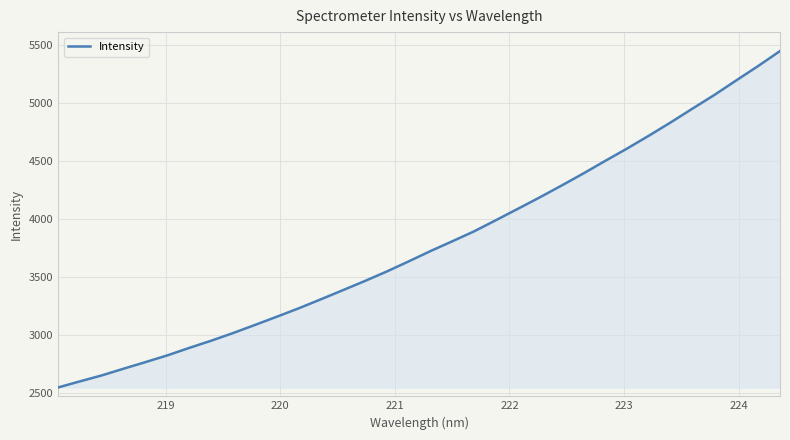

What is the difference between the maximum and minimum values?

2900.9